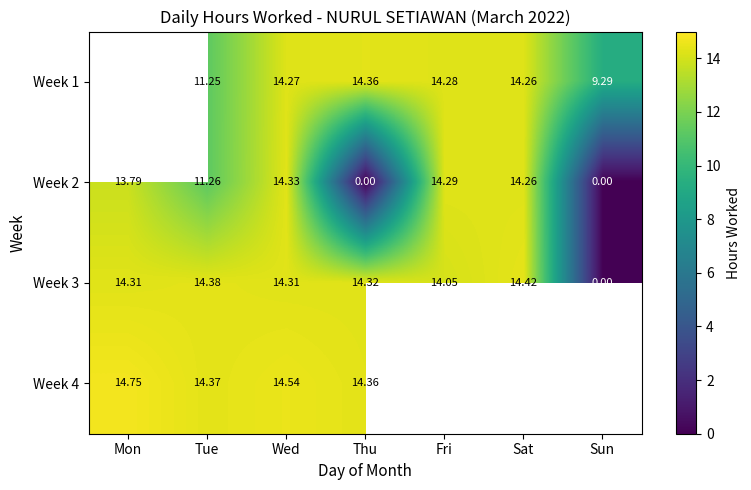

The value of Week 2 at Sun is -9.6. True or false?

False